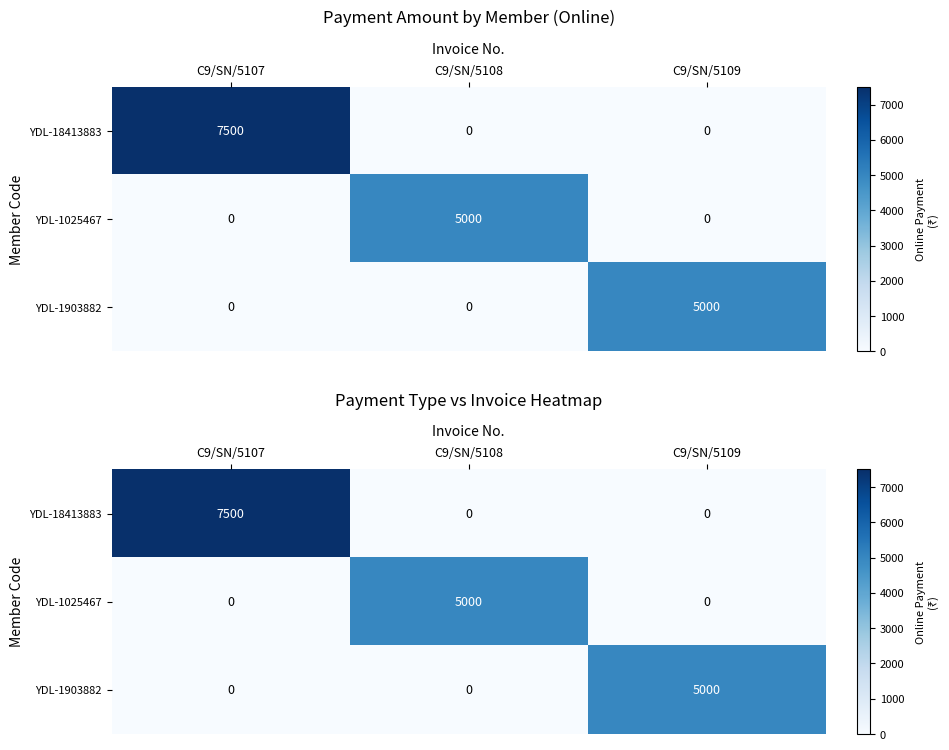

At which category does the chart reach its peak across all series?

C9/SN/5107